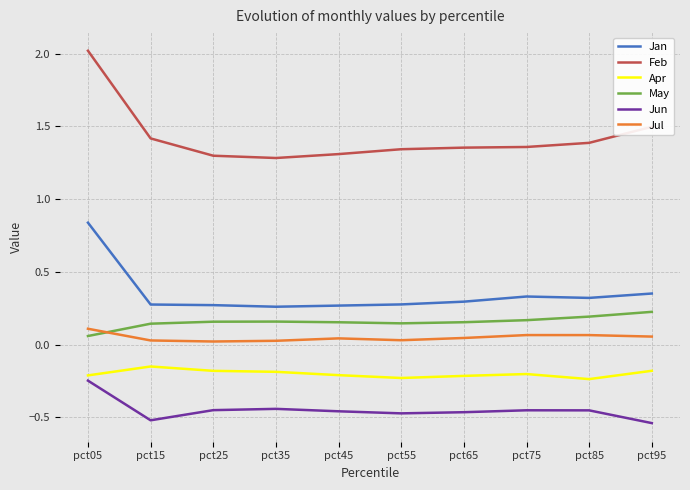

Which series has the largest total across all categories?

Feb